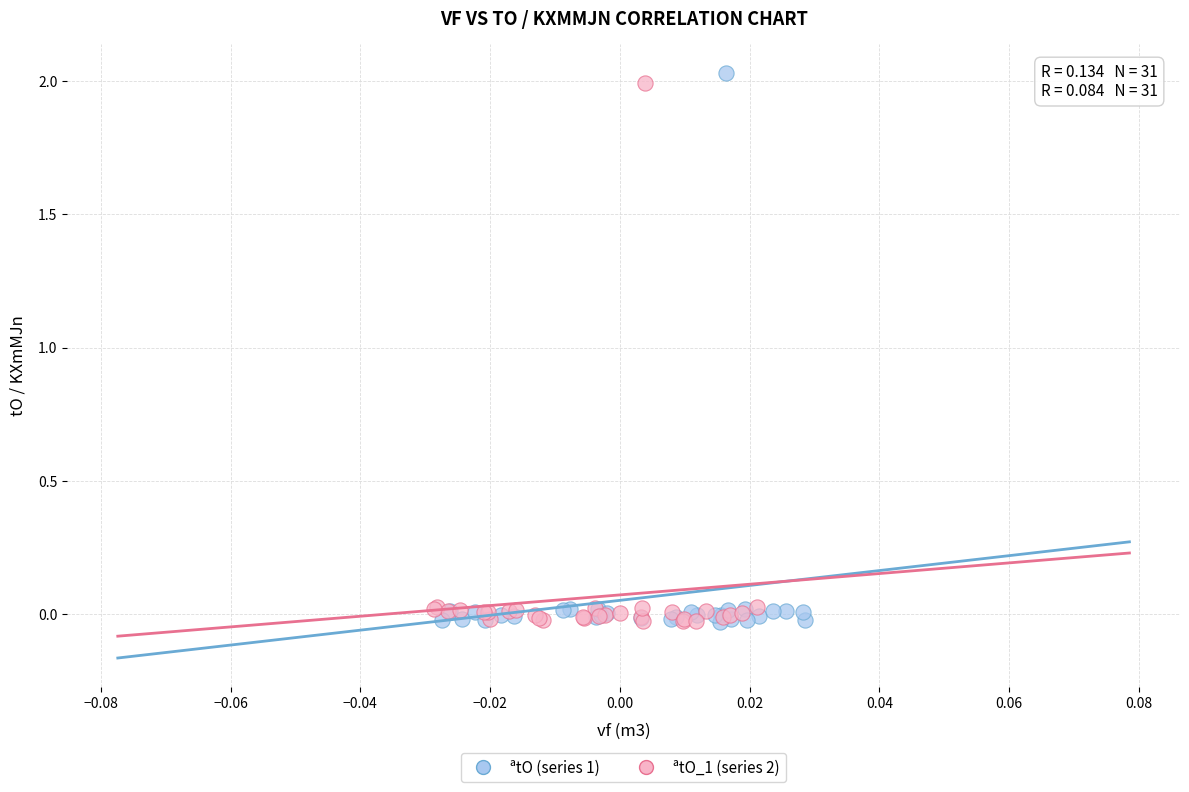

Which series has the widest spread of Y values?

ªtO (series 1)